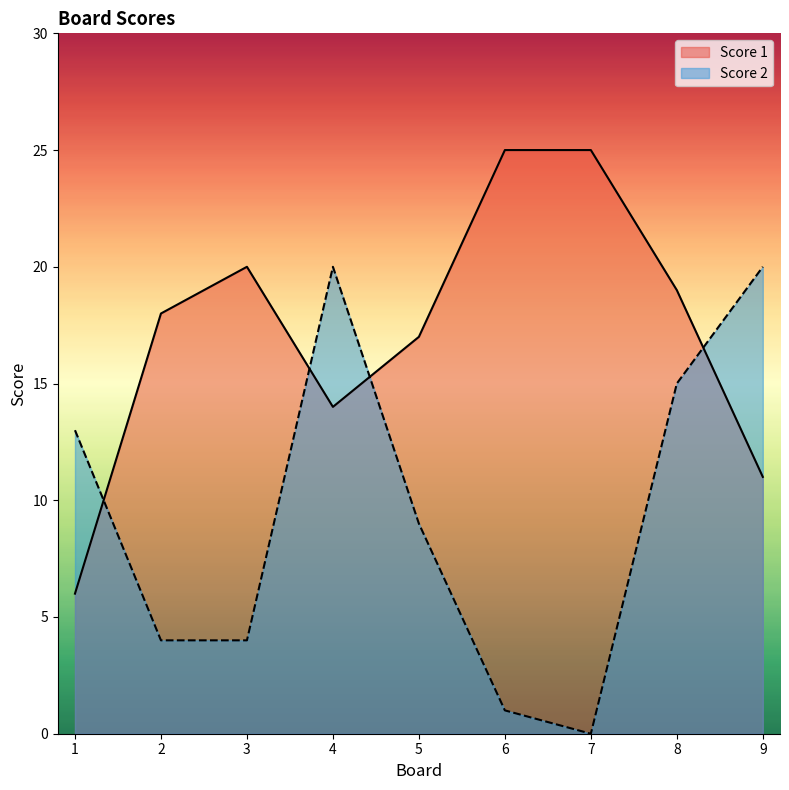

Reading right to left, list all the values displayed in this chart.

Score 1: 9=11	8=19	7=25	6=25	5=17	4=14	3=20	2=18	1=6
Score 2: 9=20	8=15	7=0	6=1	5=9	4=20	3=4	2=4	1=13